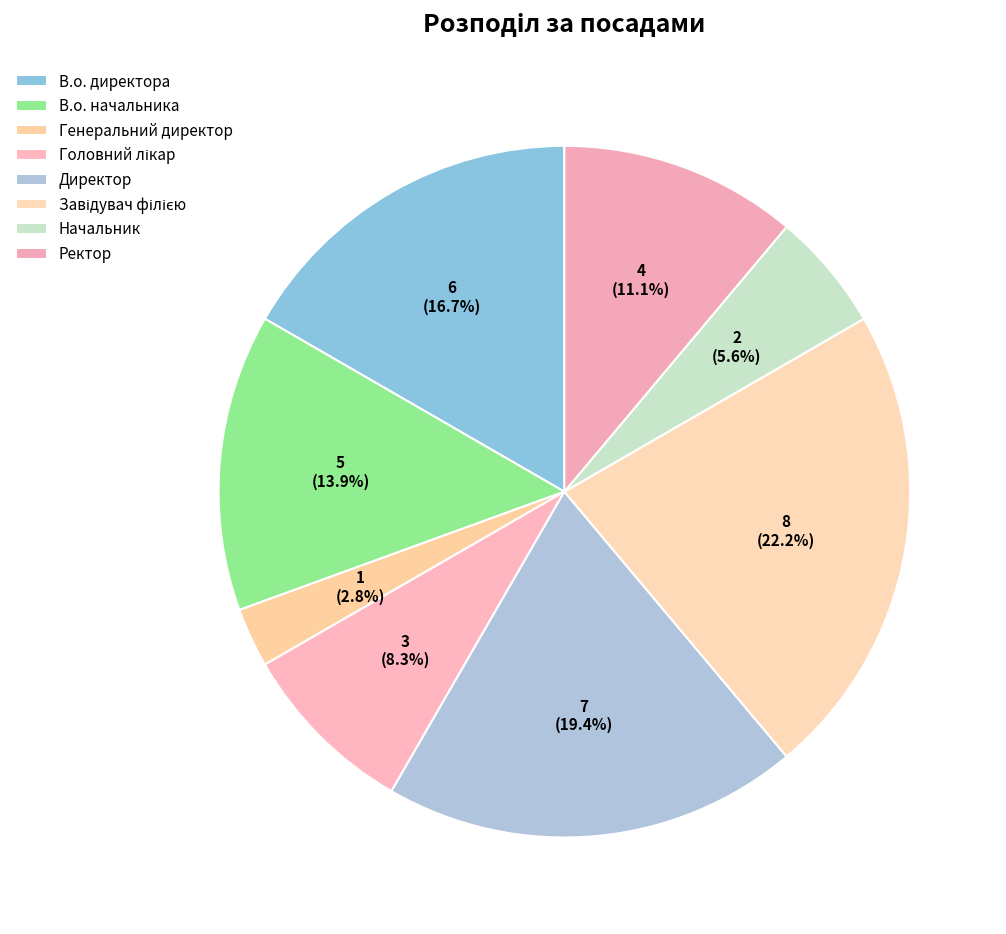

What is the change in value from В.о. начальника to Генеральний директор?

-4